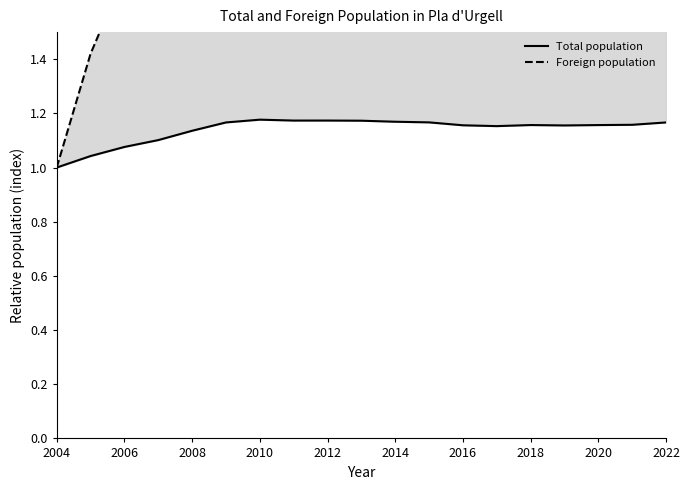

What is the difference between the second highest and minimum values in the Foreign population series?

1.5